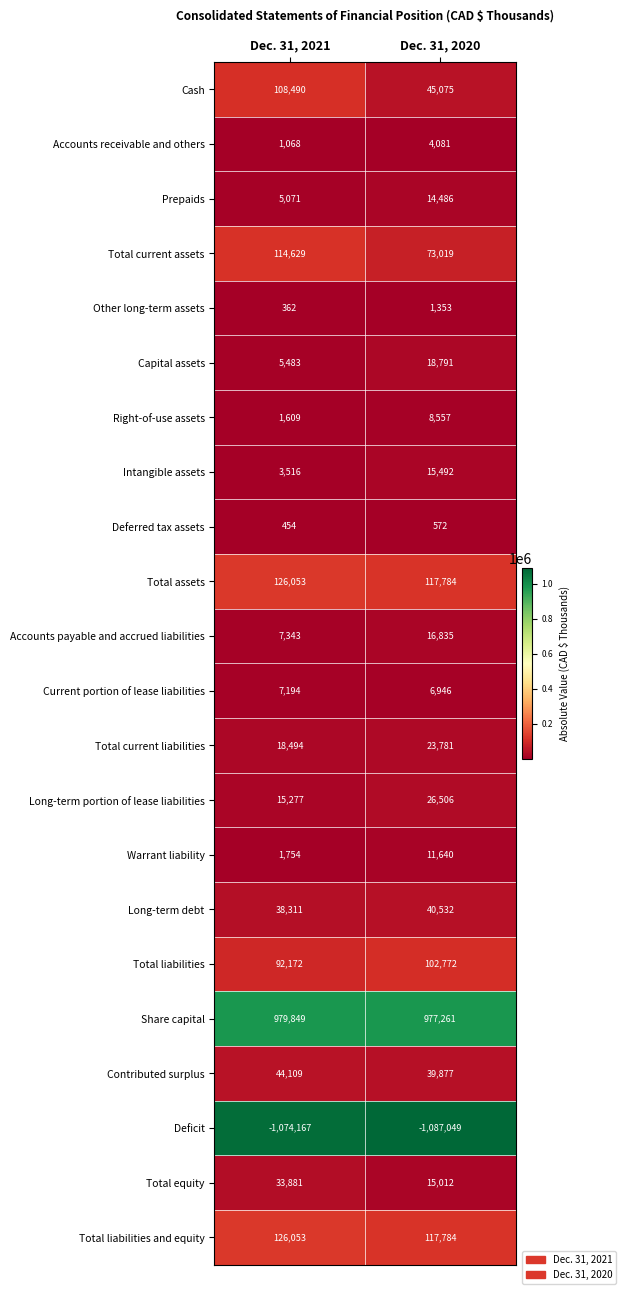

Rank the categories by Total current liabilities value from lowest to highest.

Dec. 31, 2021, Dec. 31, 2020